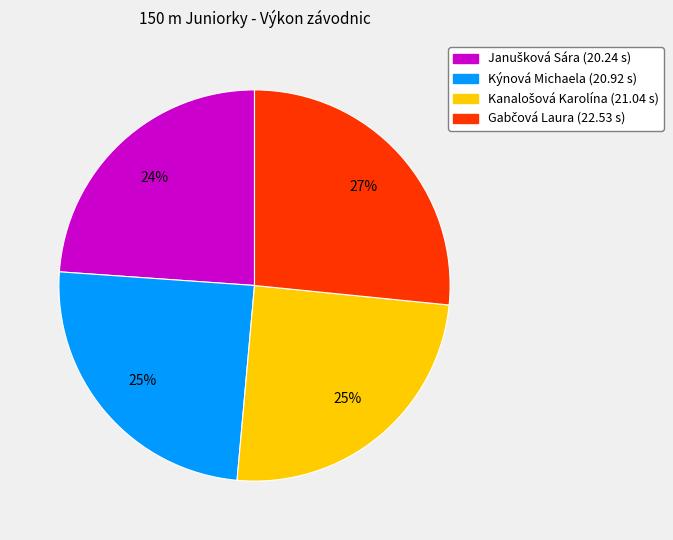

The Kýnová Michaela slice represents 25% of the pie. True or false?

True